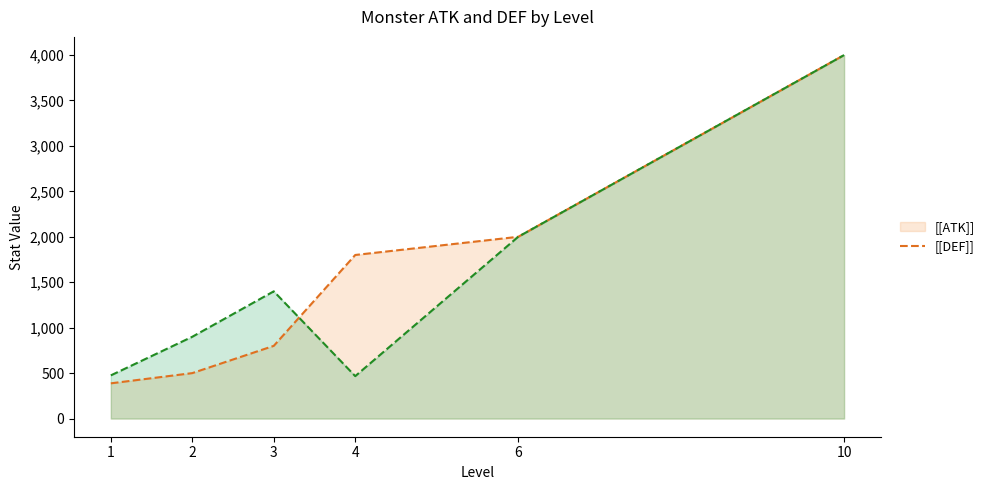

The [[ATK]] series shows 409 at 1. True or false?

False